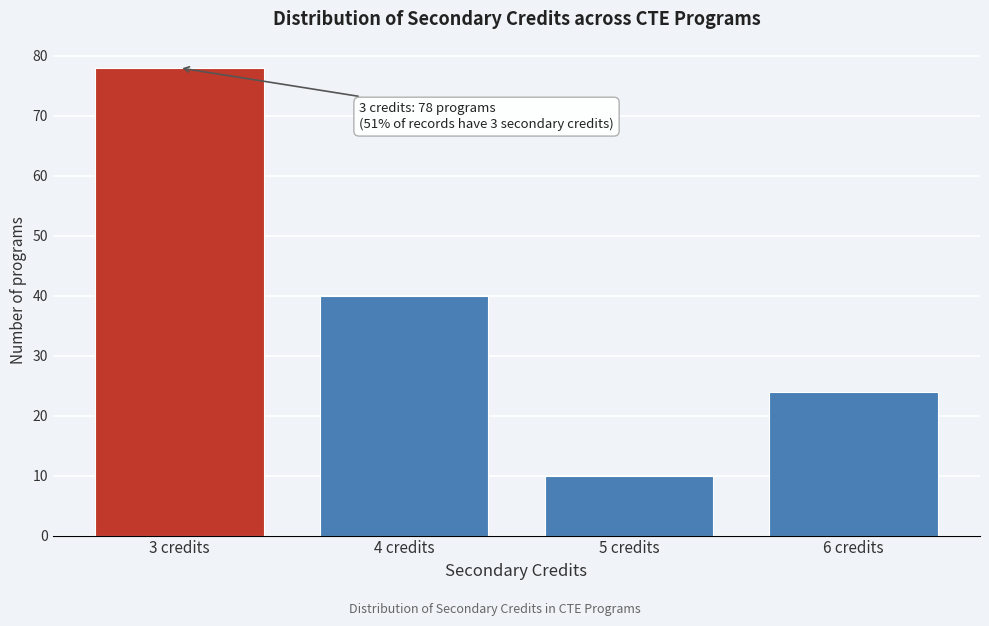

Reading right to left, list all the values displayed in this chart.

6 credits=24	5 credits=10	4 credits=40	3 credits=78